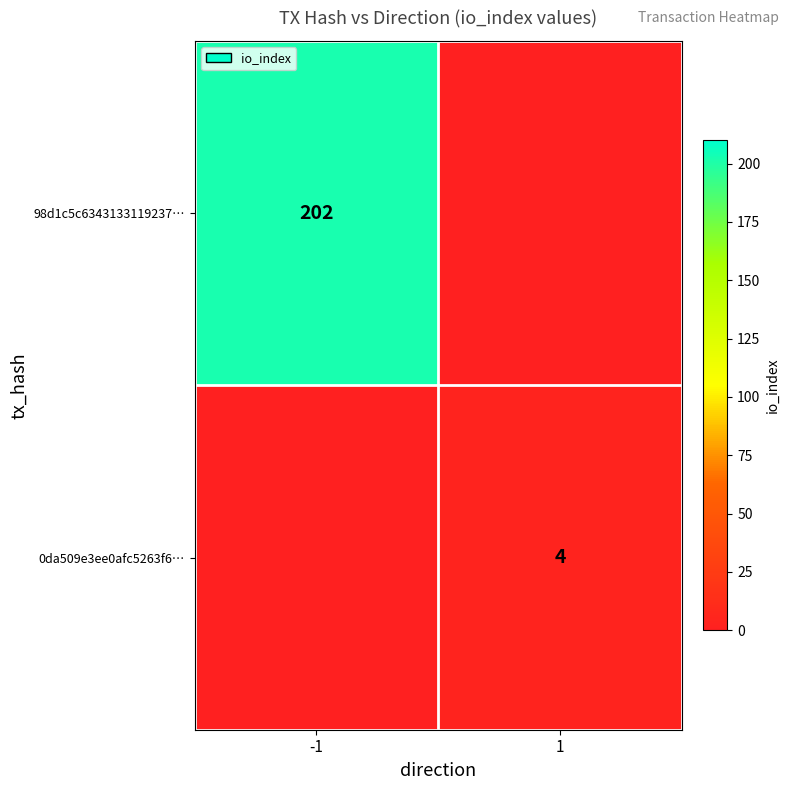

How many data points does each series have?

2